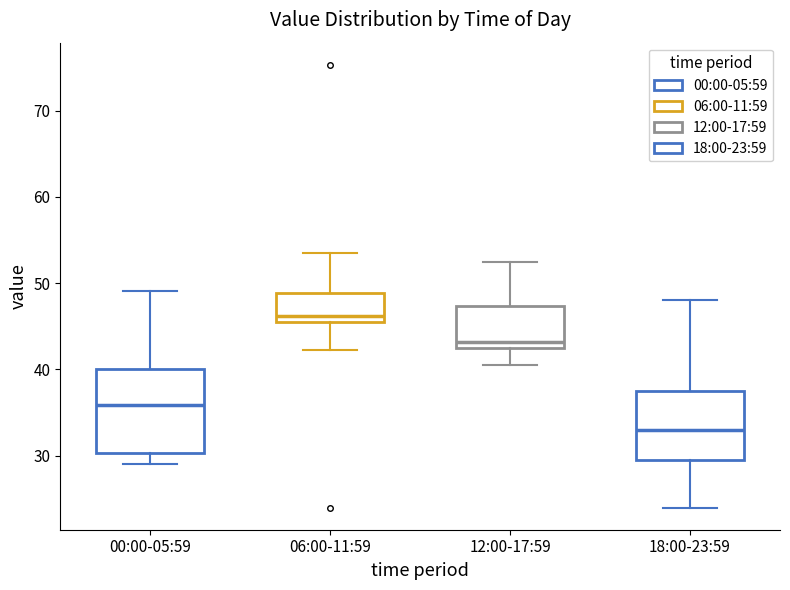

Comparing the boxes themselves (not the whiskers), which one is the tallest?

00:00-05:59